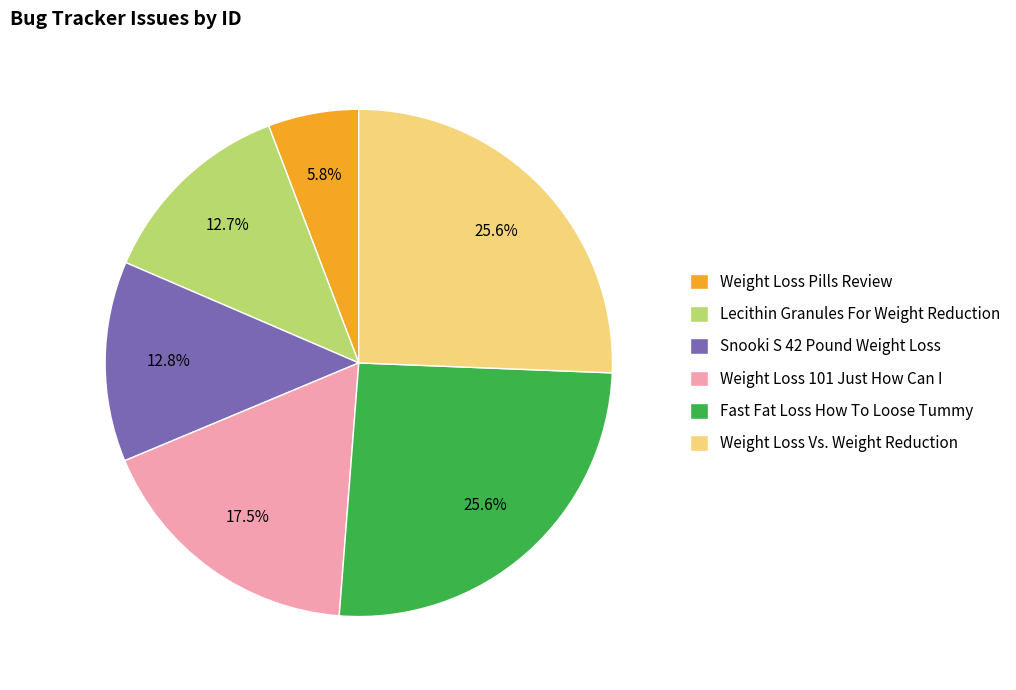

To the nearest percent, what percentage of the pie is Lecithin Granules For Weight Reduction?

13%